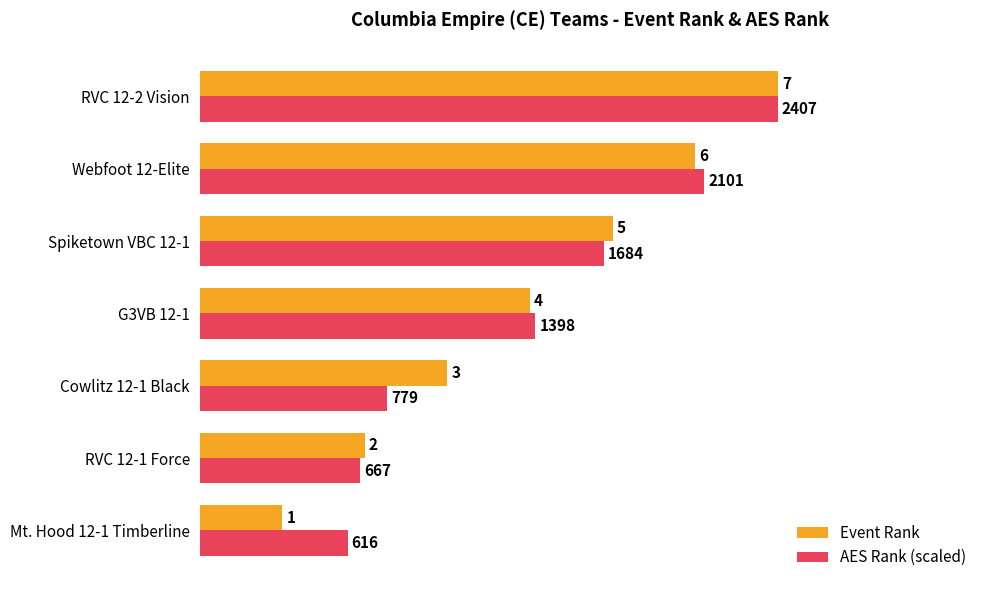

How many values in the Event Rank series are below 4?

3